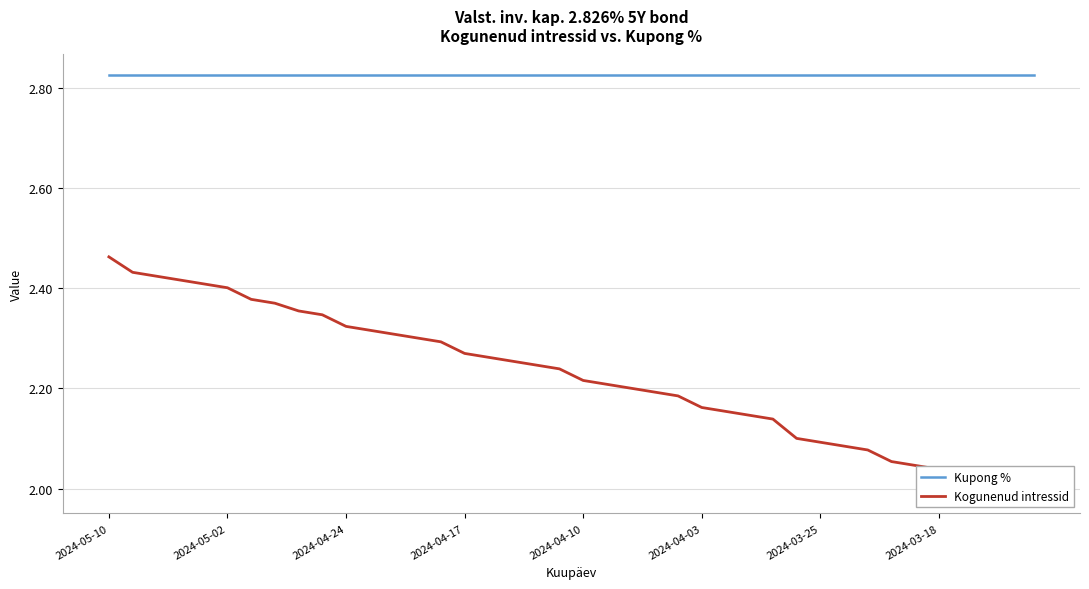

What is the value of the Kogunenud intressid point at the 6th from the left?

2.4